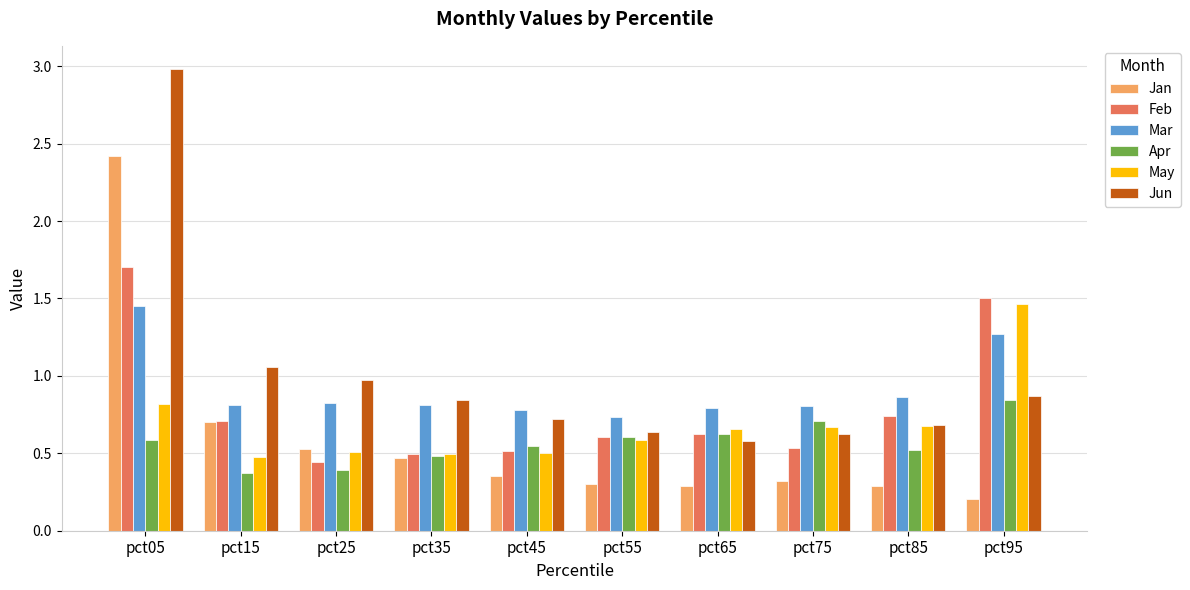

Read the Jan value at pct55.

0.3